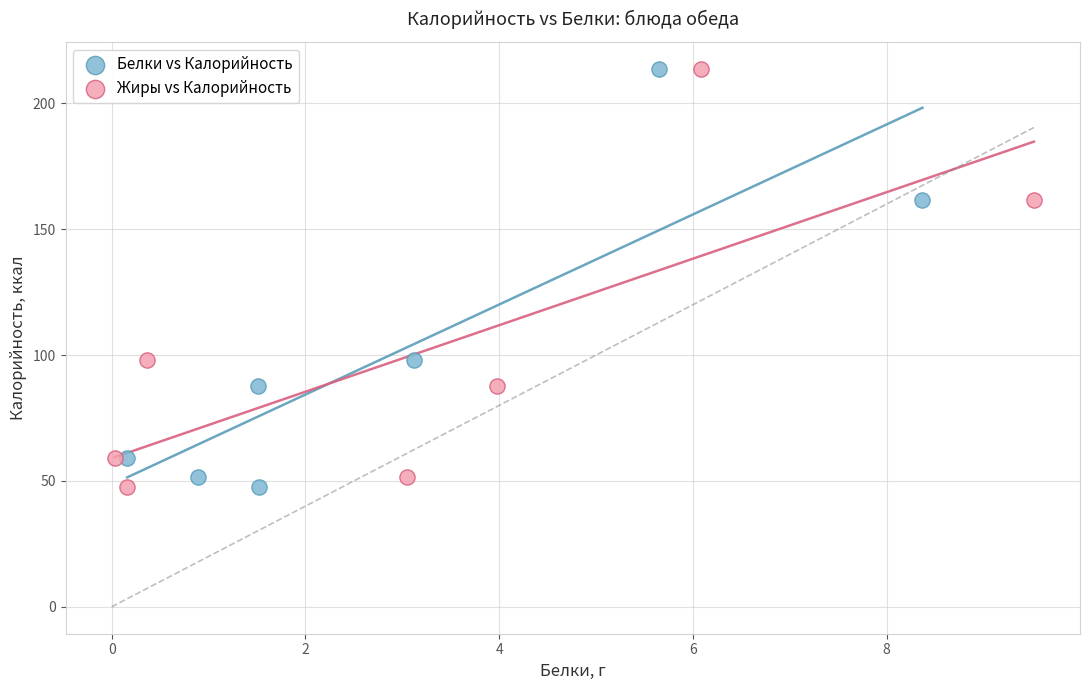

What are all the series names shown in the legend?

Белки vs Калорийность, Жиры vs Калорийность